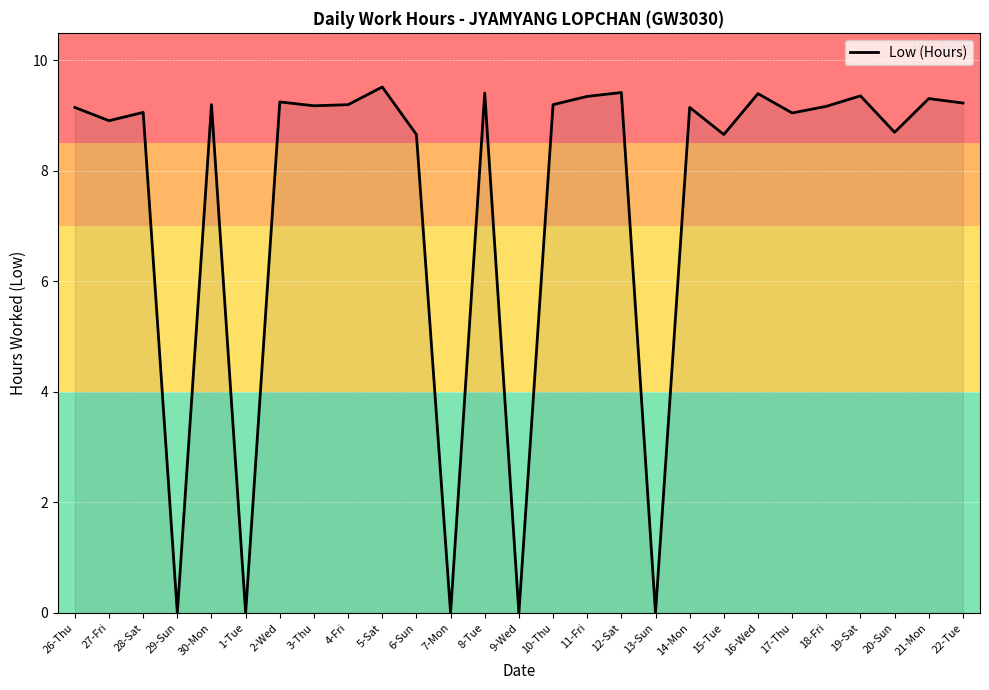

How many series are shown in this chart?

1